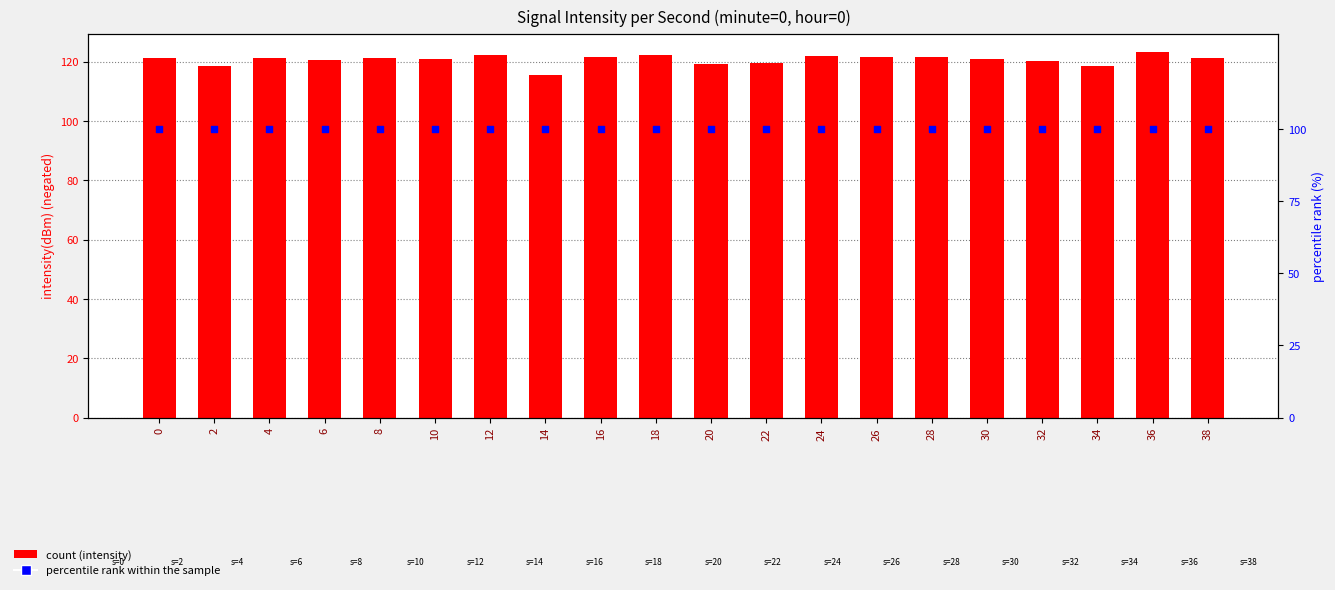

Which series has the largest total across all categories?

intensity(dBm)